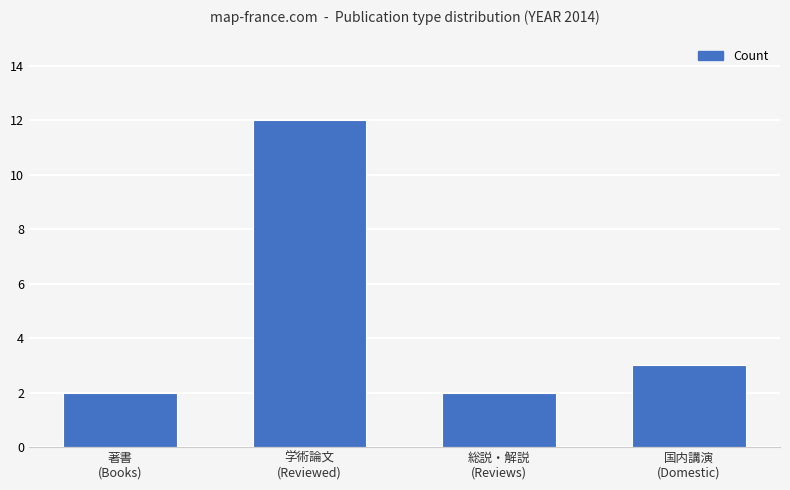

What is the change in value from 学術論文
(Reviewed) to 総説・解説
(Reviews)?

-10